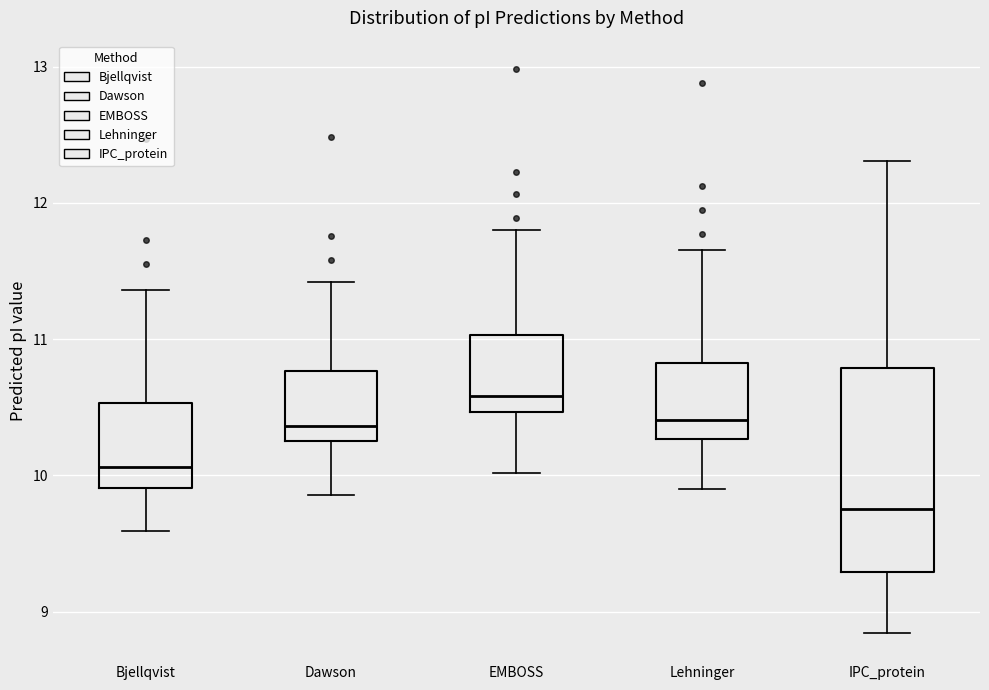

Reading left to right, transcribe this box plot: for each box, give where its median line is, the range the box spans, and where its two whiskers end, as read against the y-axis. The values are not printed on the chart, so give them approximately, as read against the axis.

Bjellqvist: median 10.1, box 9.9 to 10.5, whiskers 9.6 to 11.4
Dawson: median 10.4, box 10.3 to 10.8, whiskers 9.9 to 11.4
EMBOSS: median 10.6, box 10.5 to 11.0, whiskers 10.0 to 11.8
Lehninger: median 10.4, box 10.3 to 10.8, whiskers 9.9 to 11.7
IPC_protein: median 9.8, box 9.3 to 10.8, whiskers 8.8 to 12.3